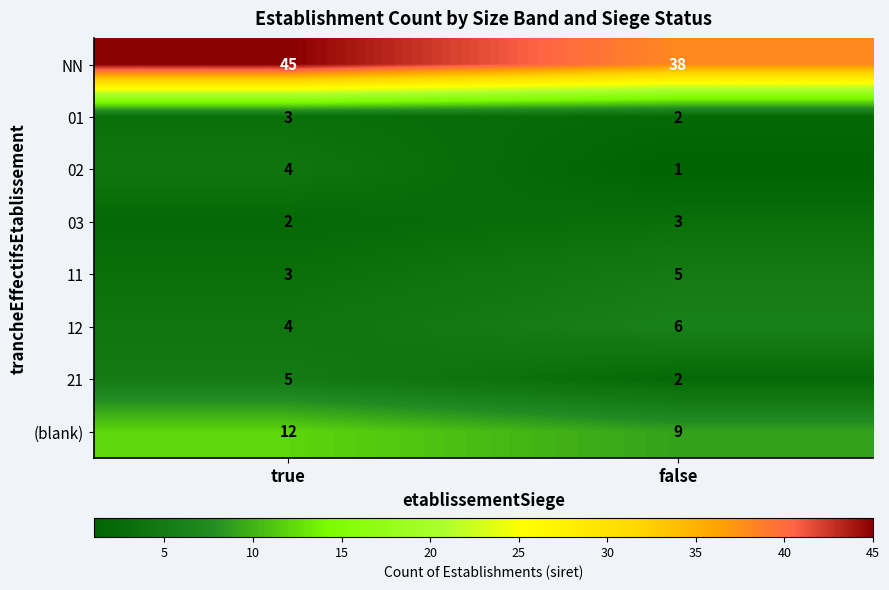

At which category does the chart reach its minimum across all series?

false